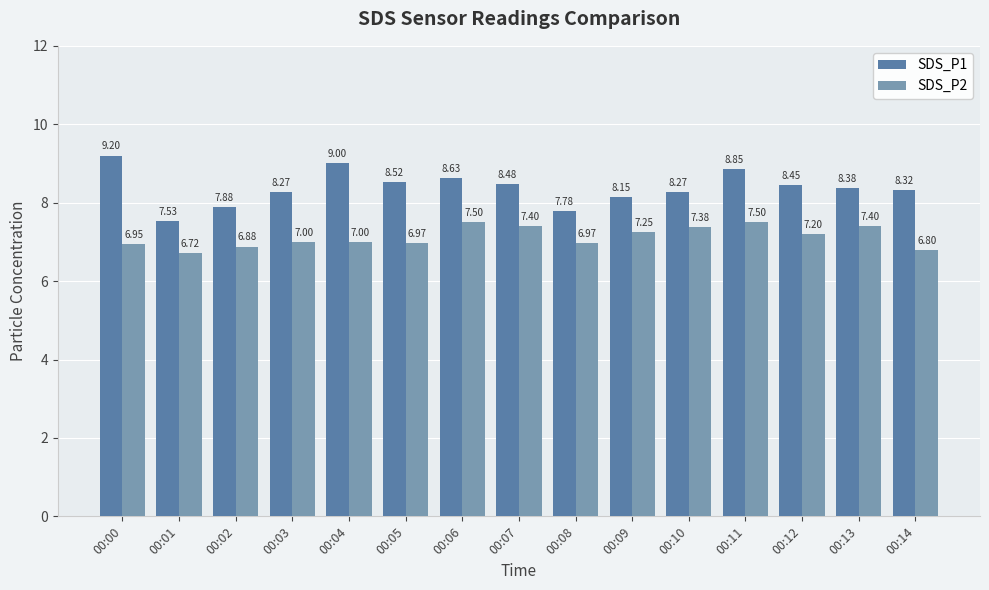

At 00:01, list the series in order from smallest to largest.

SDS_P2, SDS_P1